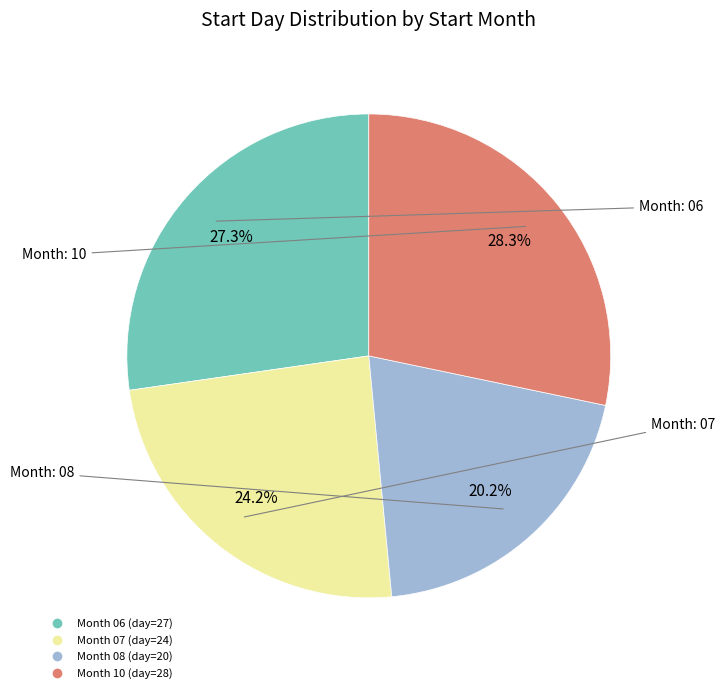

Is there any slice that represents more than half of the pie?

No